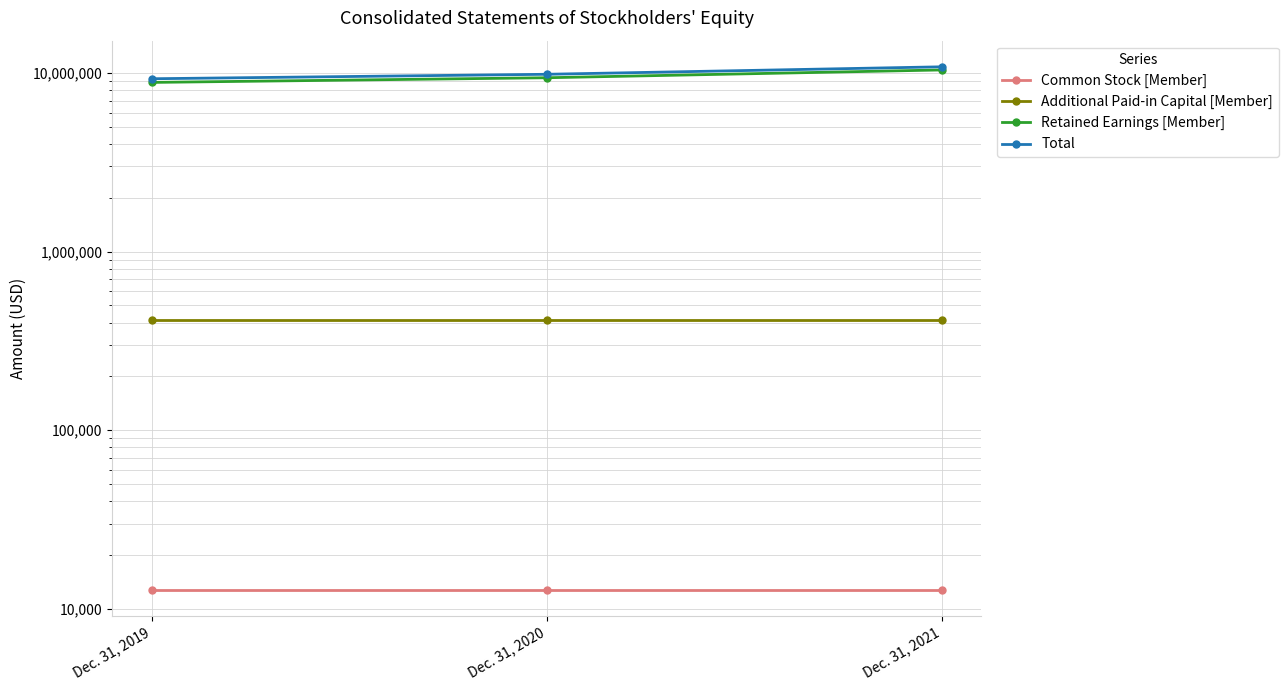

Which series has the largest range (max minus min)?

Retained Earnings [Member]